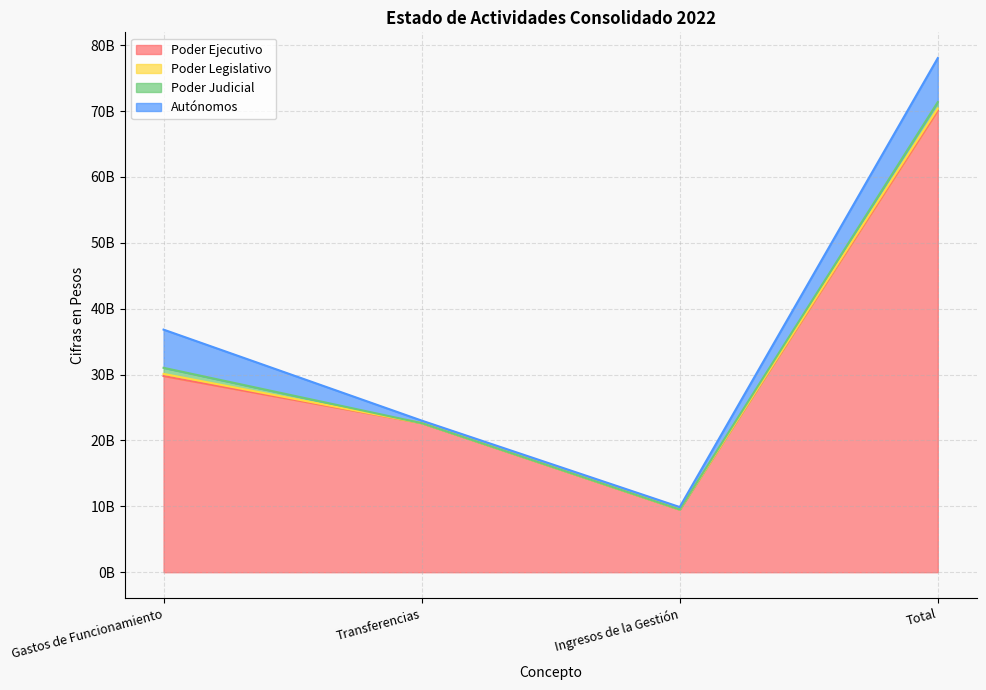

What is the sum of the Autónomos values at Ingresos de la Gestión and Total?

7062695532